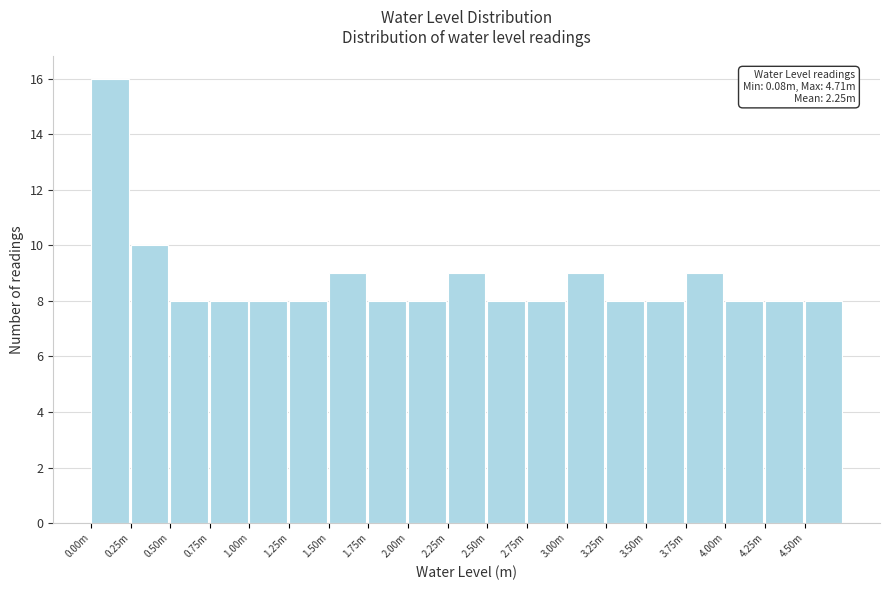

Reading right to left, extract all data points from this chart.

8	8	8	9	8	8	9	8	8	9	8	8	9	8	8	8	8	10	16